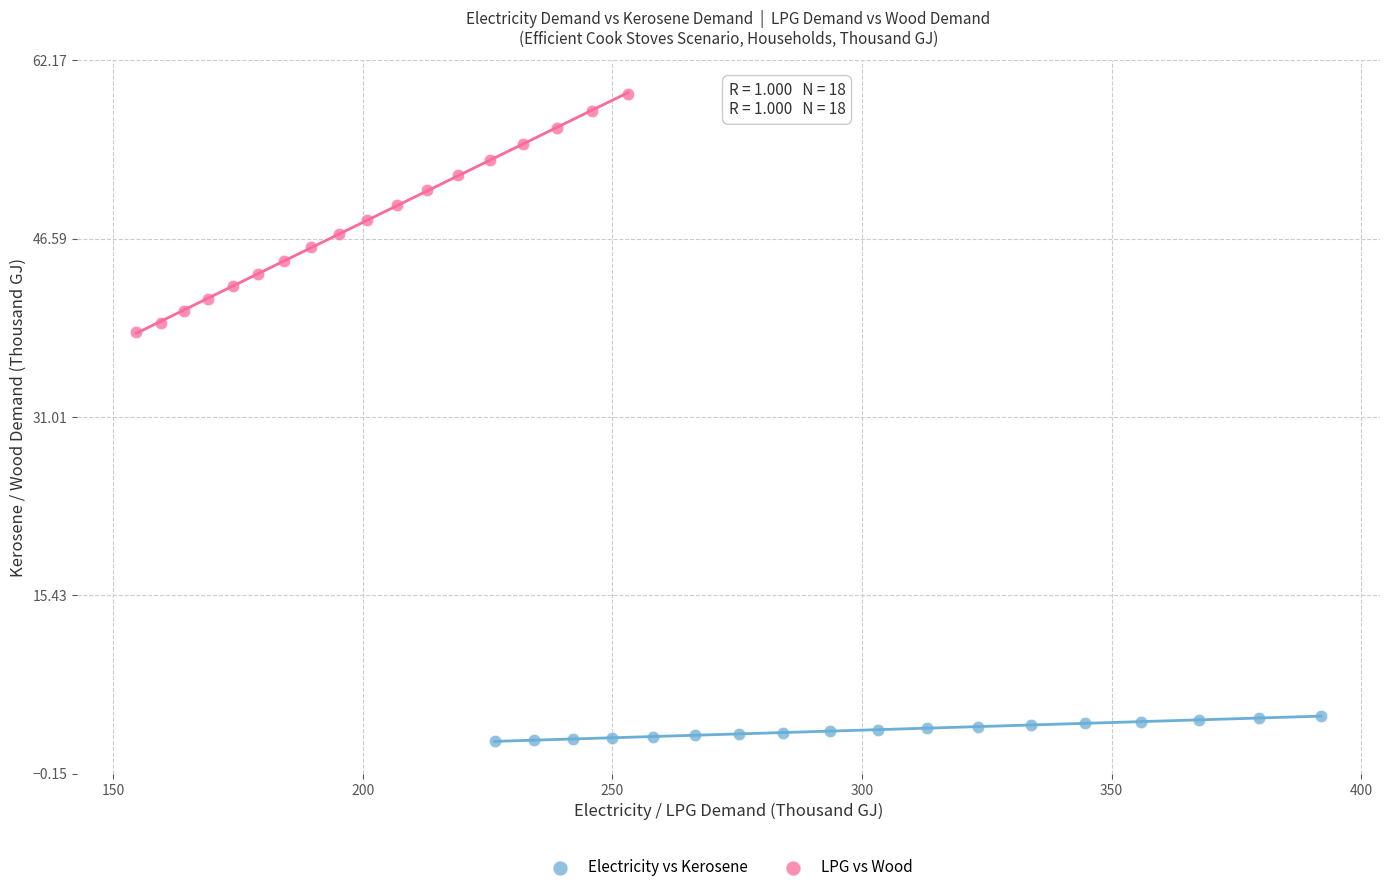

Which series contains the lowest Y value?

Electricity vs Kerosene